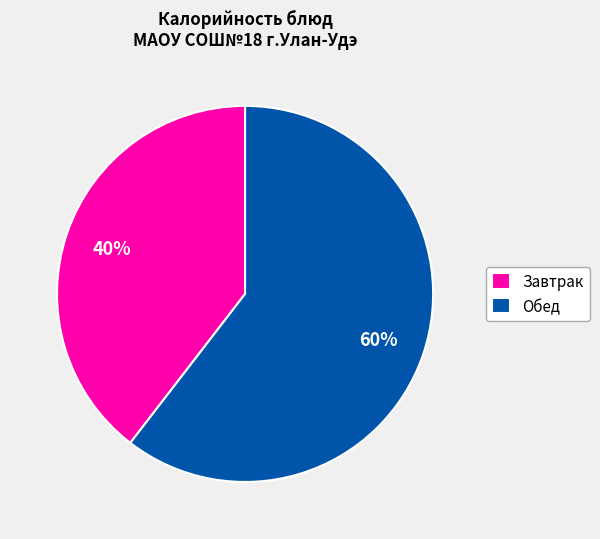

Which slice is the largest?

Обед